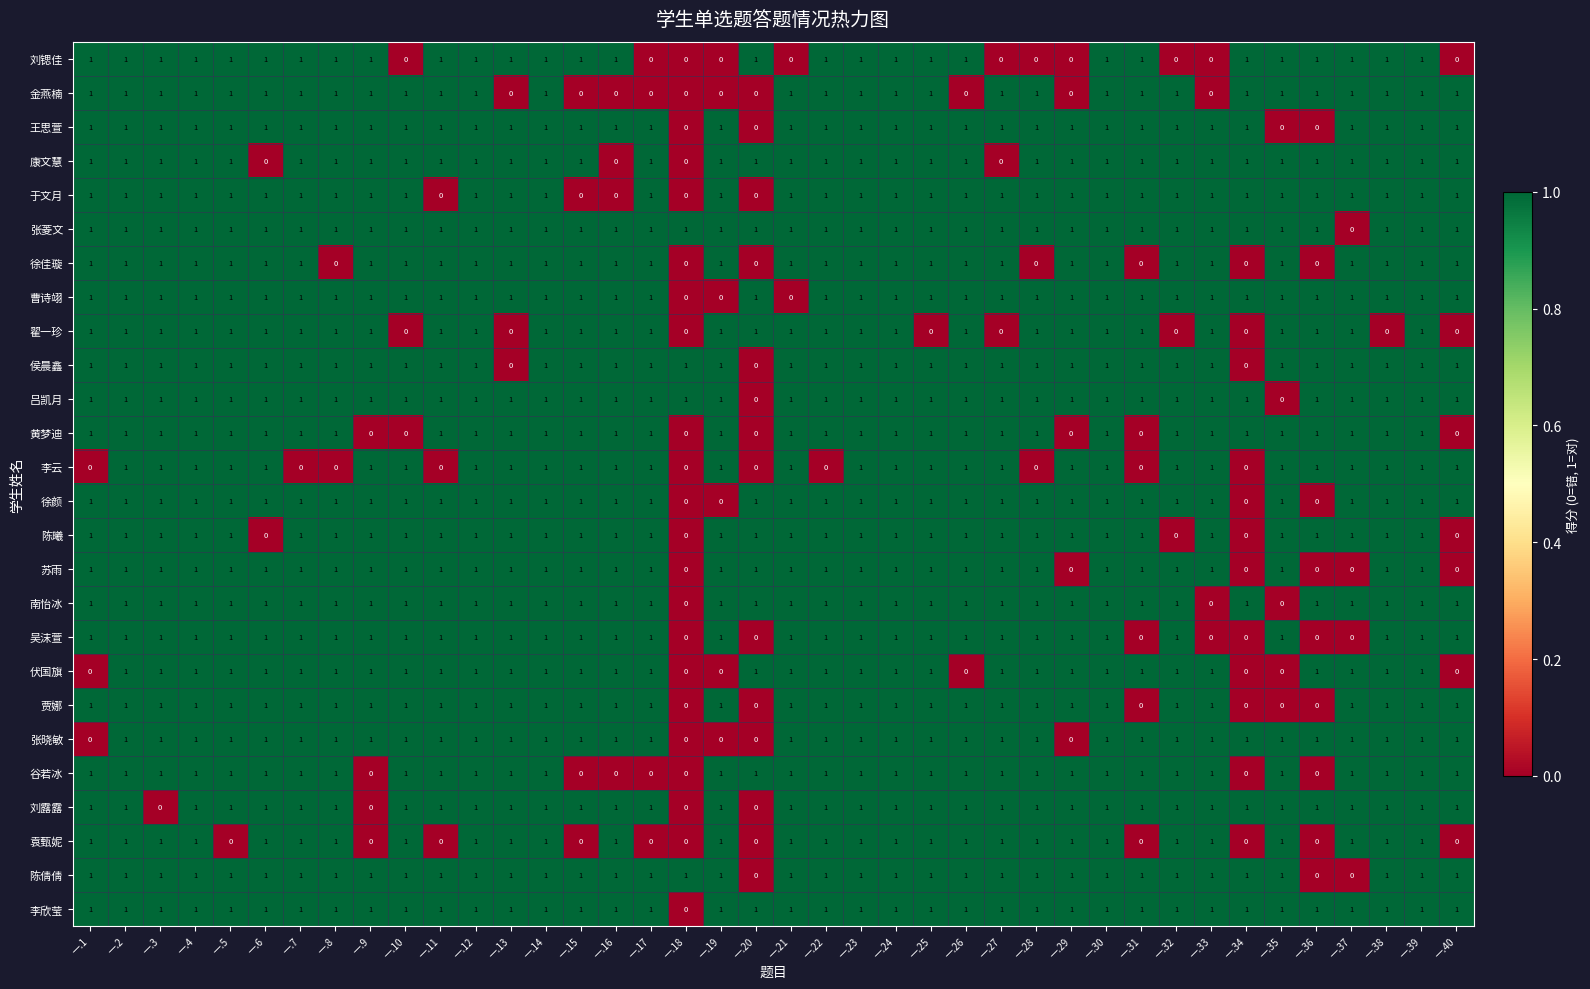

How many 徐佳璇 values are between 1 and 2?

33